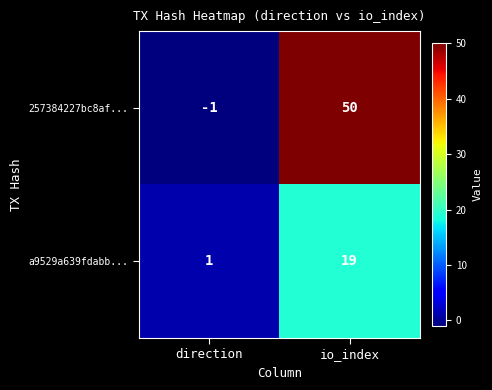

Where is 257384227bc8af... nearest to the value 24?

direction